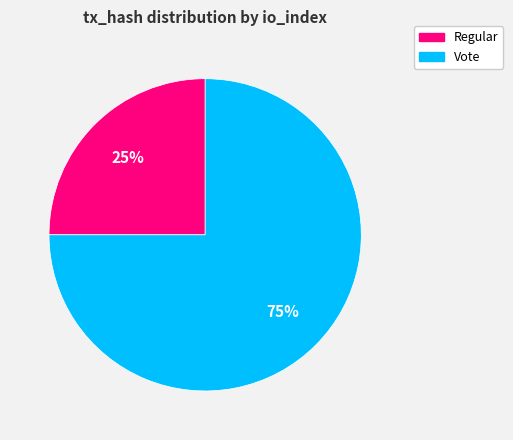

Does any single category account for the majority?

Yes